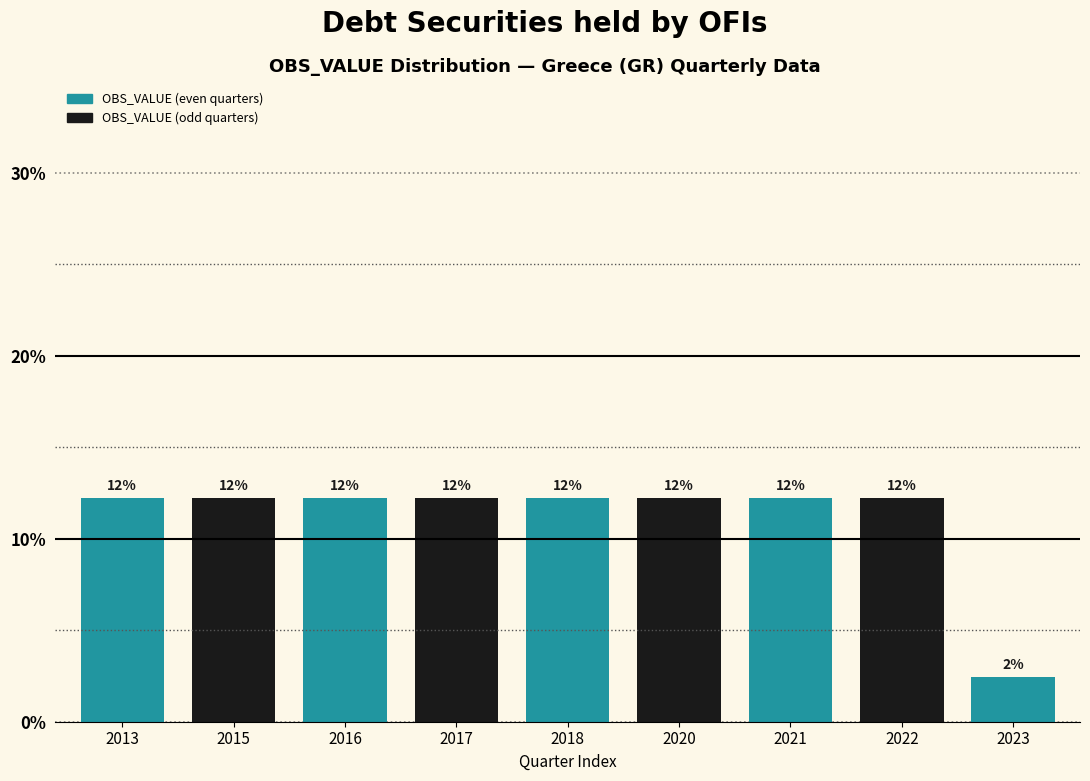

Does the chart contain any negative values?

No